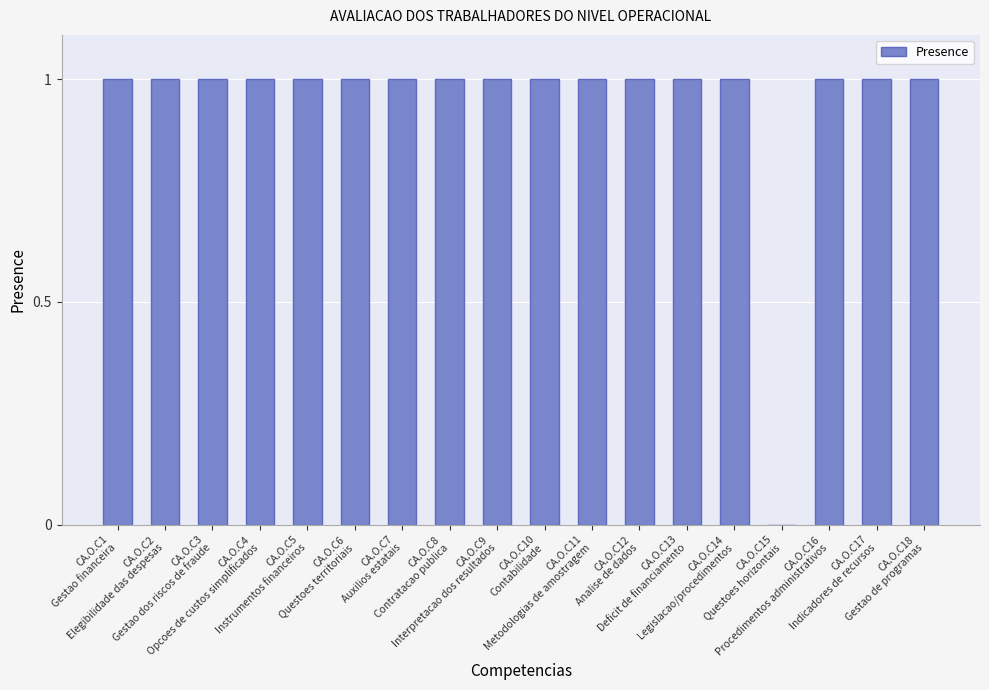

The value at CA.O.C17
Indicadores de recursos is 1. True or false?

True